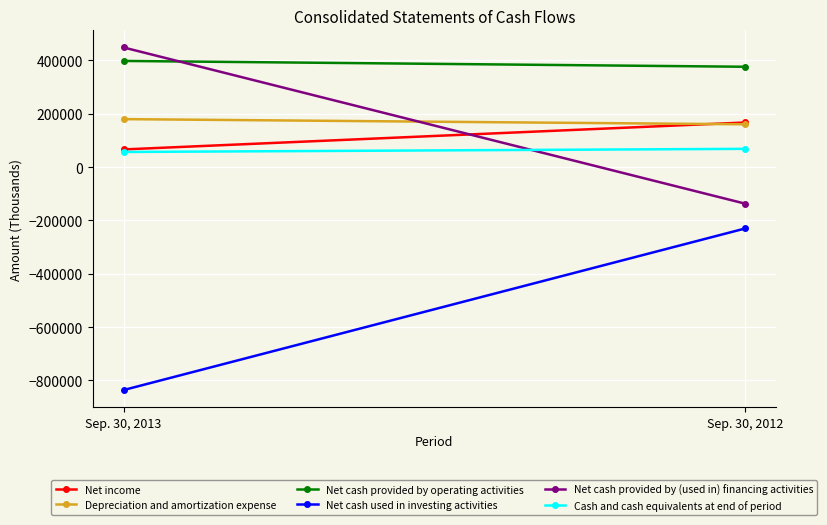

How many data points in Net cash provided by (used in) financing activities are less than 448882?

1